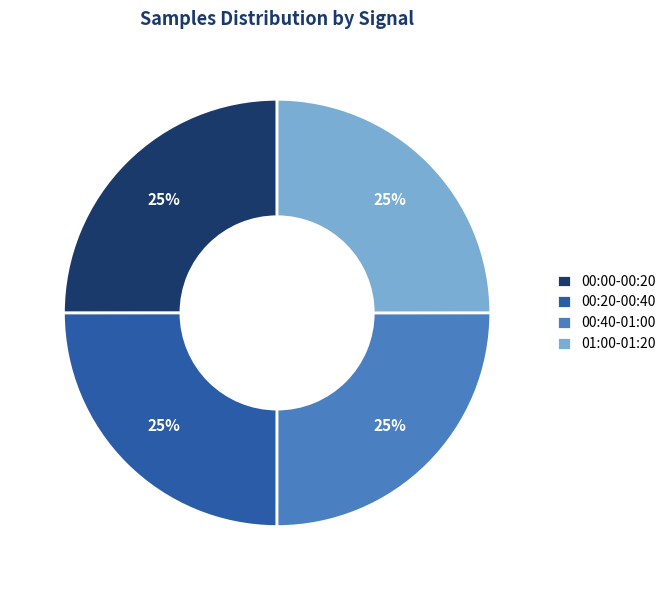

What is the ratio of the value at 00:40-01:00 to the value at 01:00-01:20?

1.0